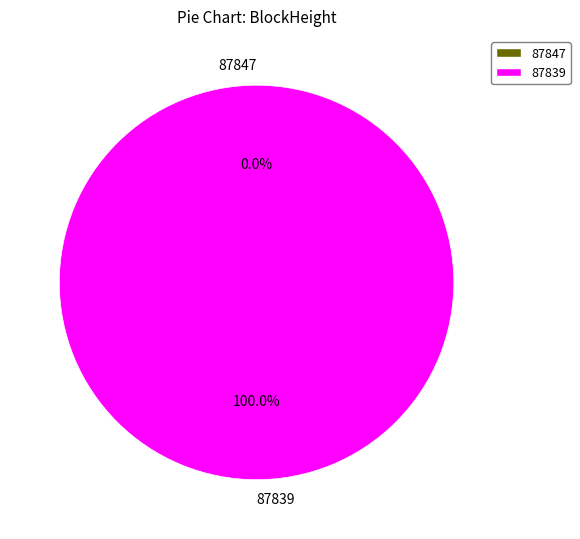

What is the change in value from 87847 to 87839?

+1